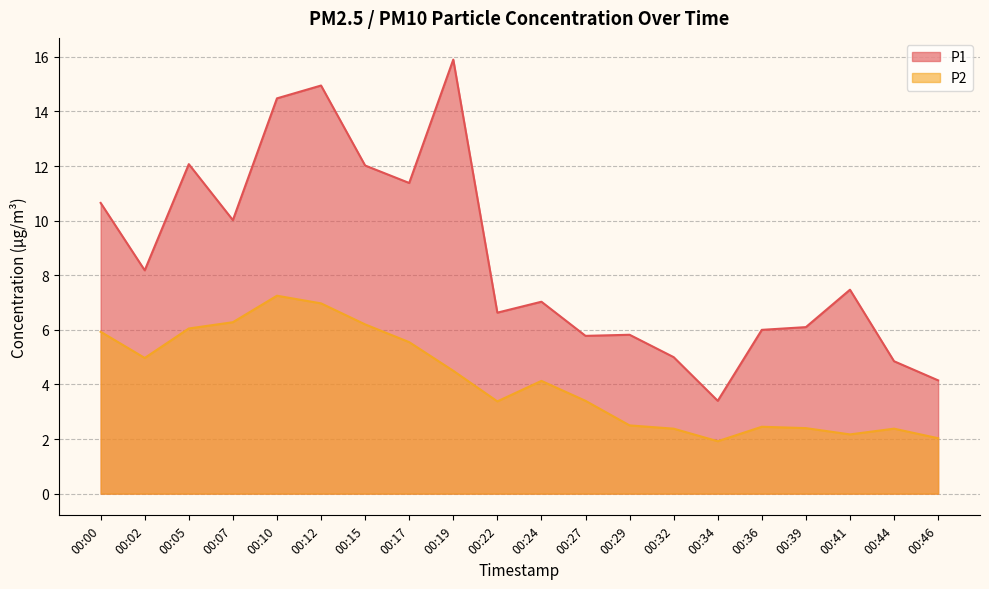

At how many categories does at least one series exceed 2?

20